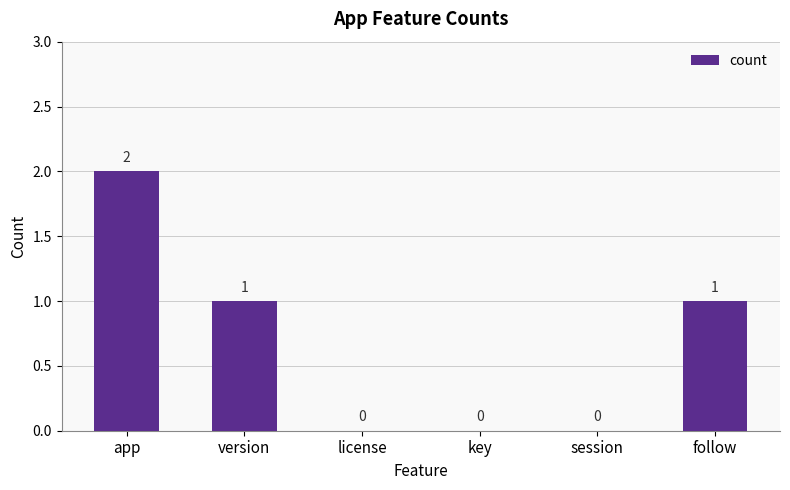

Where does the data first go above 1?

app